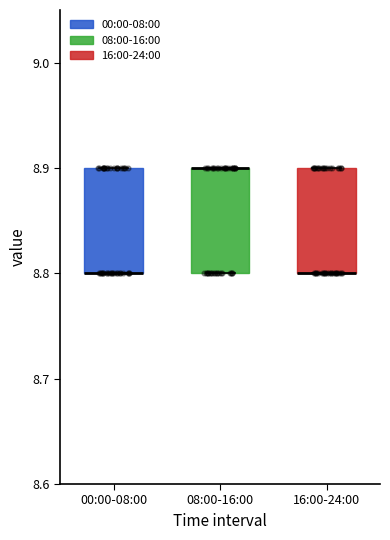

Where is the upper edge of the box for 00:00-08:00 on the y-axis? The values are not printed on the chart, so give them approximately, as read against the axis.

8.9